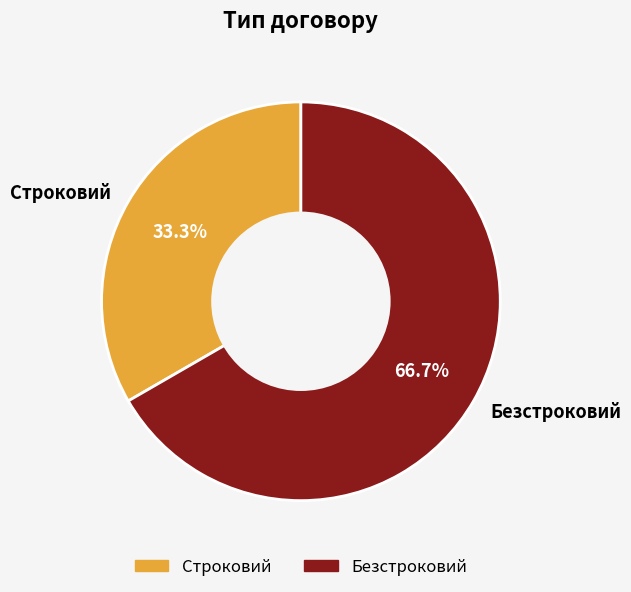

Which slice represents more than half of the pie?

Безстроковий